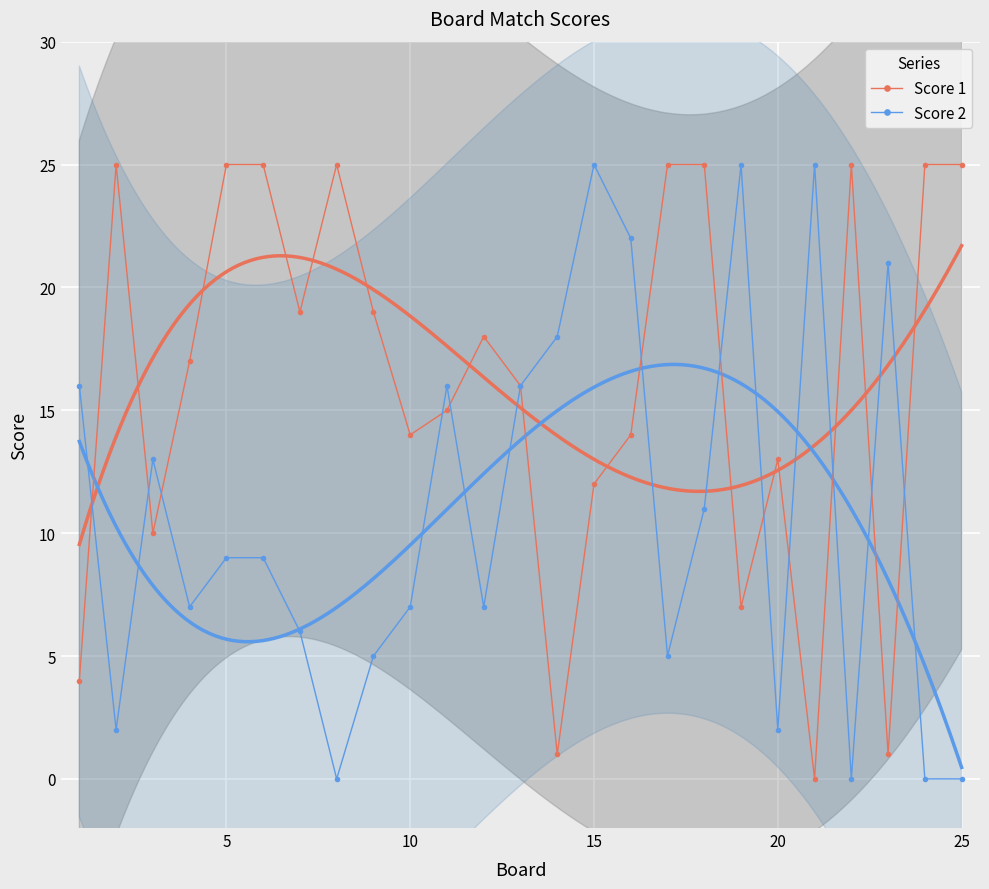

Rank the series by their maximum value, from highest to lowest.

Score 1, Score 2